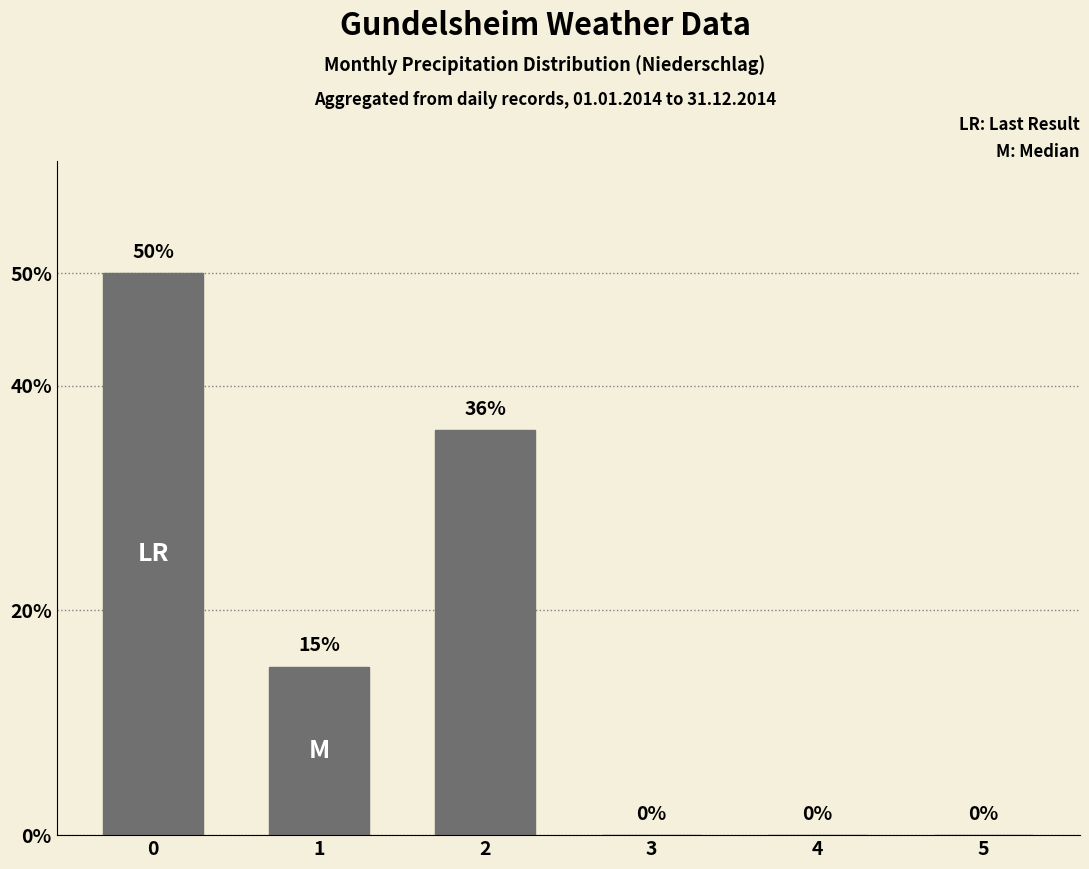

What is the sum of all values?

101